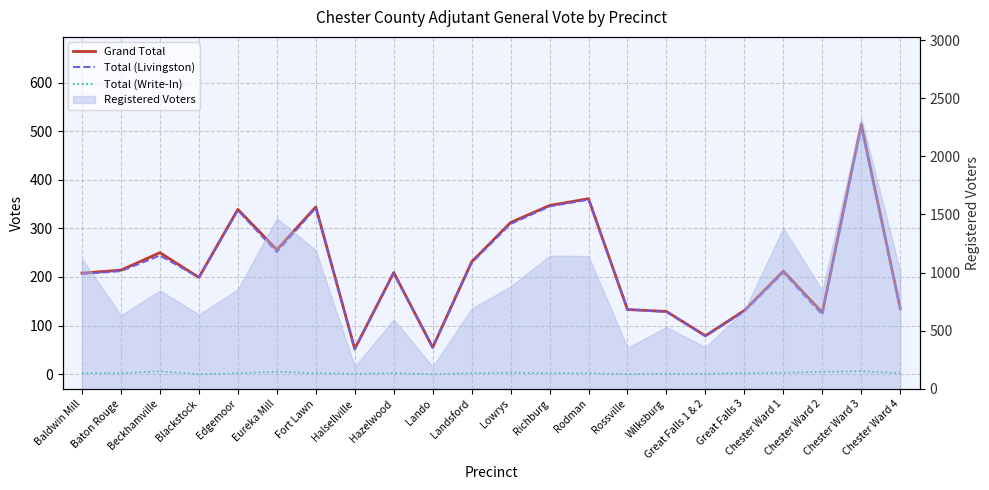

Reading right to left, transcribe all the data shown in this chart.

Grand Total: 135	514	127	212	131	79	129	133	361	347	312	231	55	209	52	344	256	339	199	250	214	208
Total (Livingston): 133	508	122	209	129	78	128	133	359	345	309	229	55	207	51	342	251	337	199	244	212	206
Total (Write-In): 2	6	5	3	2	1	1	0	2	2	3	2	0	2	1	2	5	2	0	6	2	2